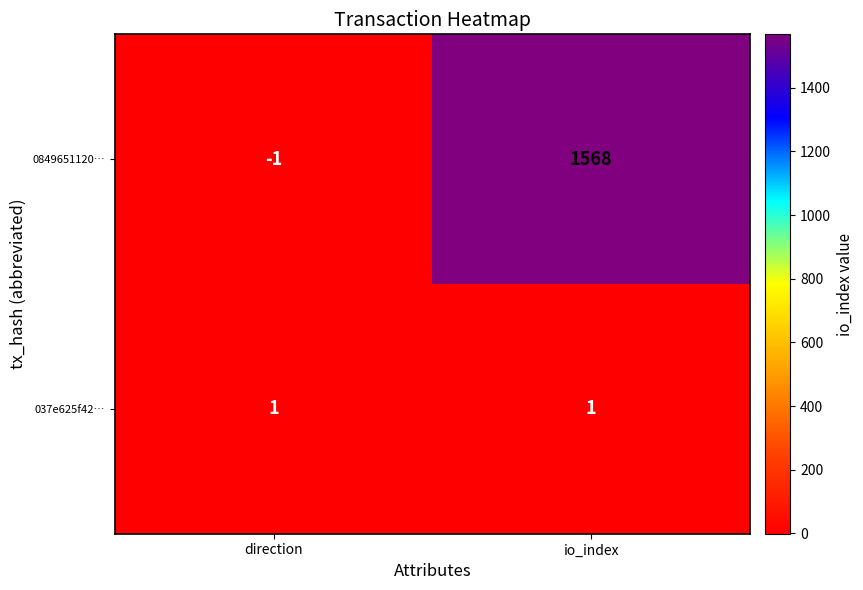

What is the difference between the 0849651120… values at io_index and direction?

1569